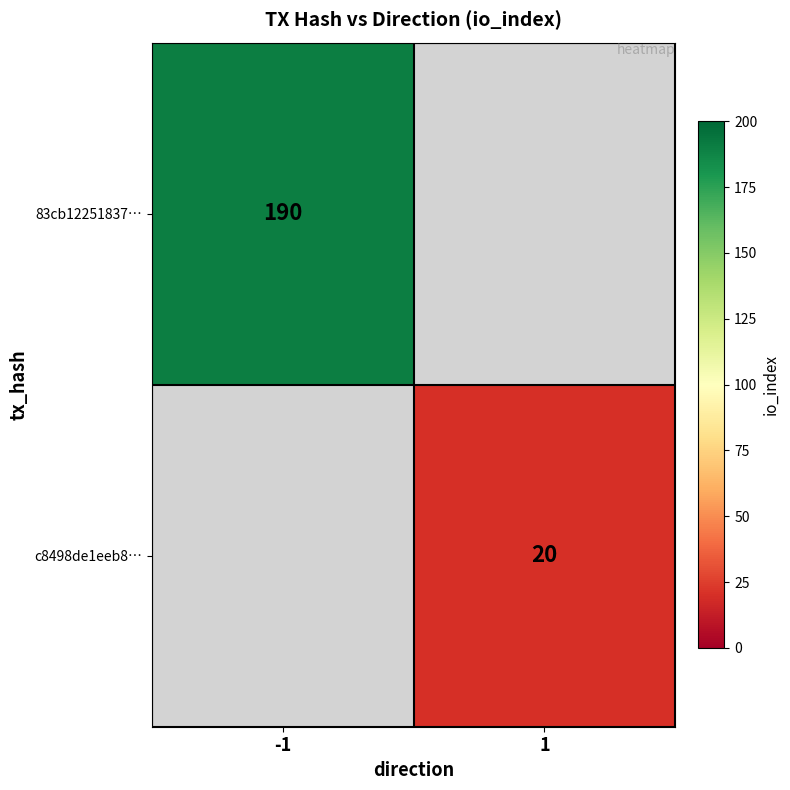

The value of 83cb12251837… at -1 is 190. True or false?

True